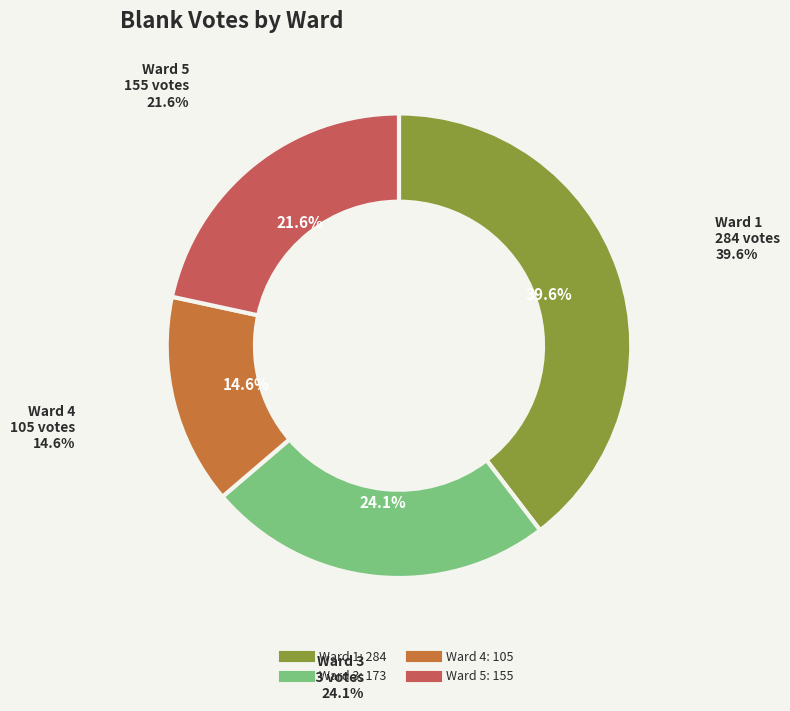

To the nearest percent, what is the combined percentage of Ward 3 and Ward 5?

46%